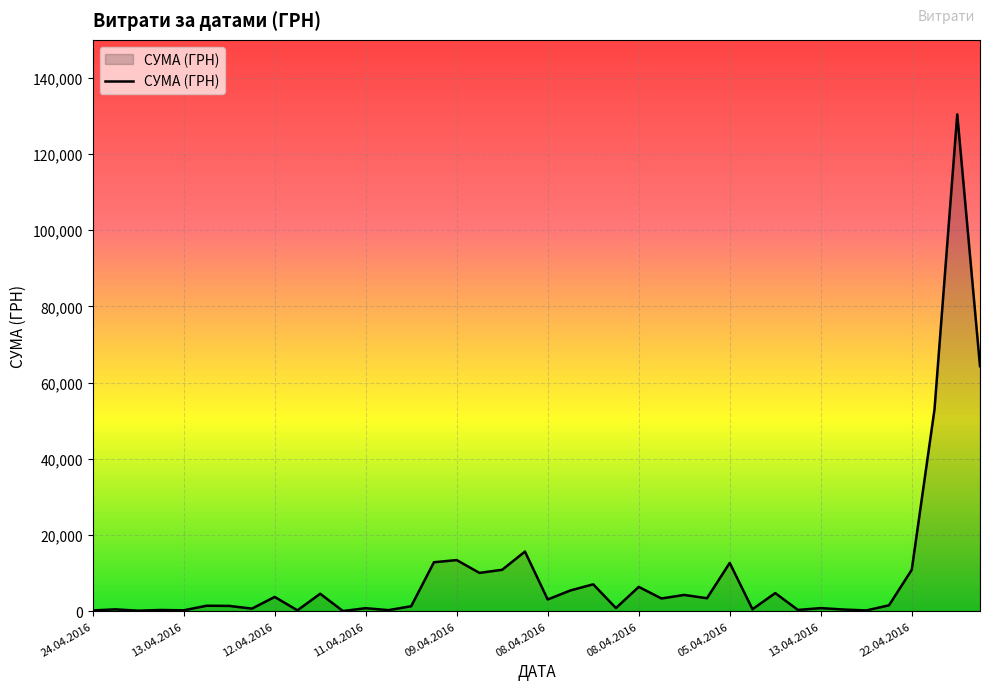

What is the difference between the maximum and minimum values?

130357.3